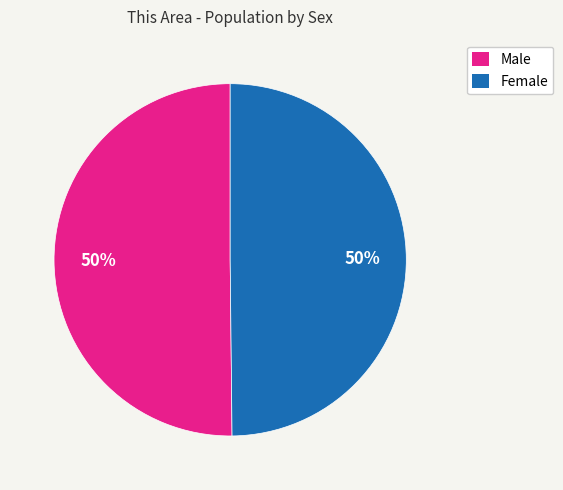

What is the ratio of the value at Male to the value at Female?

1.0